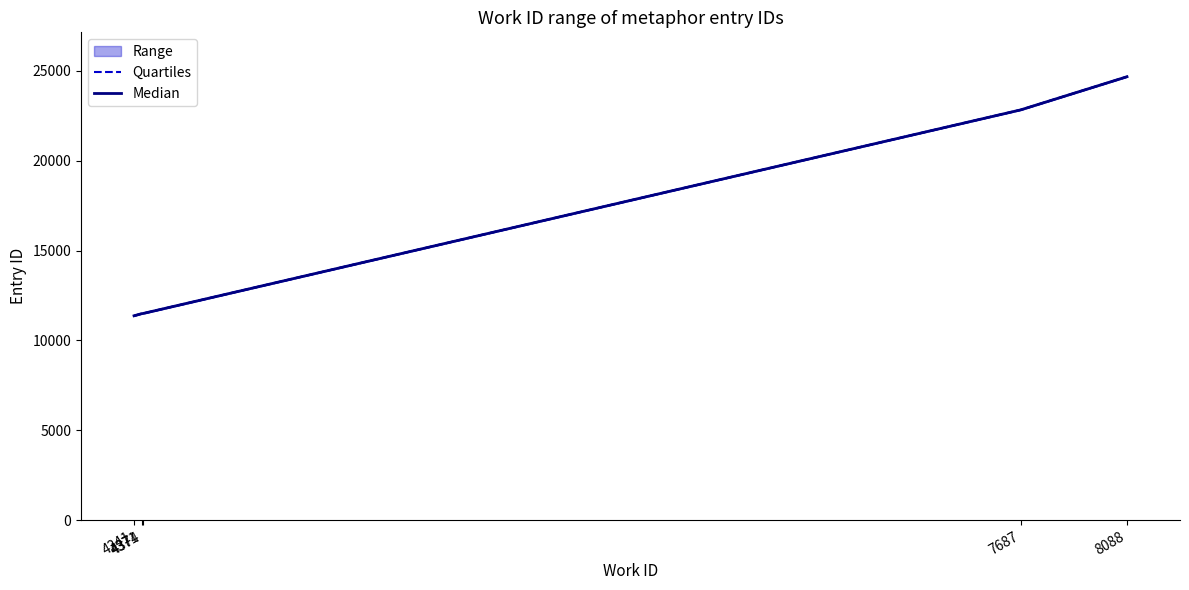

List the series in order of their overall mean, lowest first.

Quartiles, Median